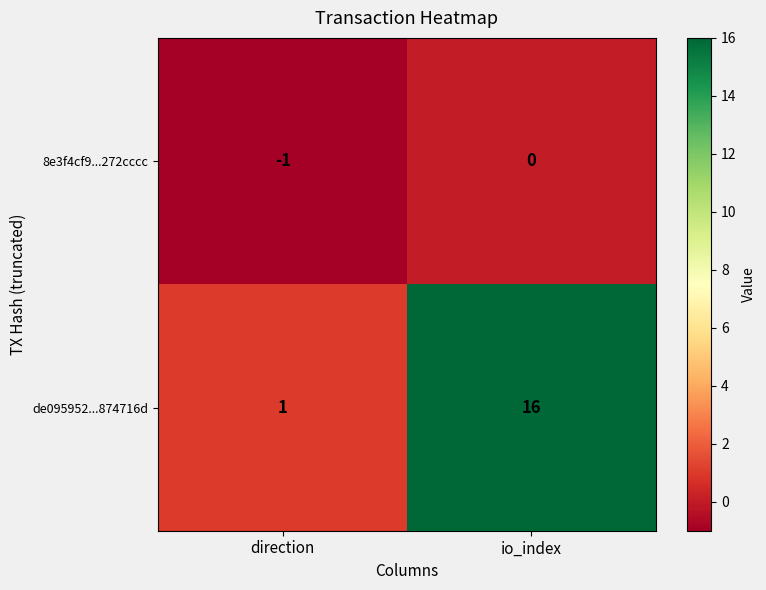

Which series has the largest total across all categories?

de095952...874716d